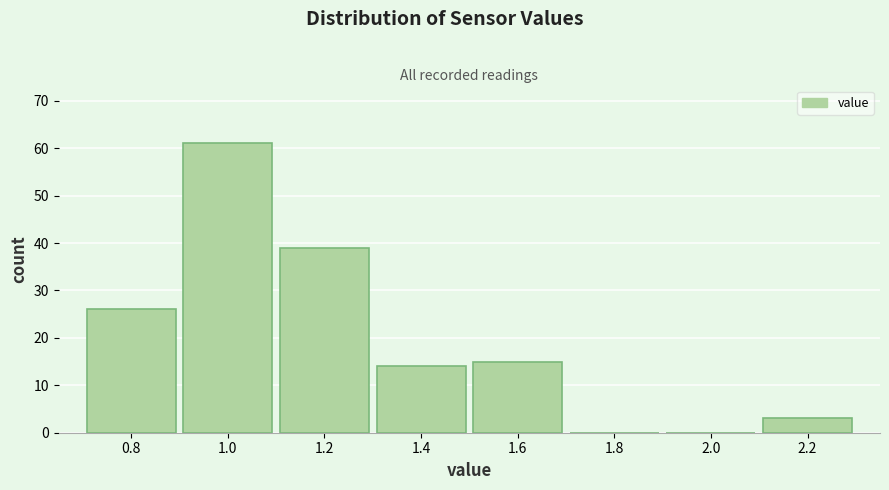

Over which range of the x-axis is the bar tallest?

0.9 to 1.1